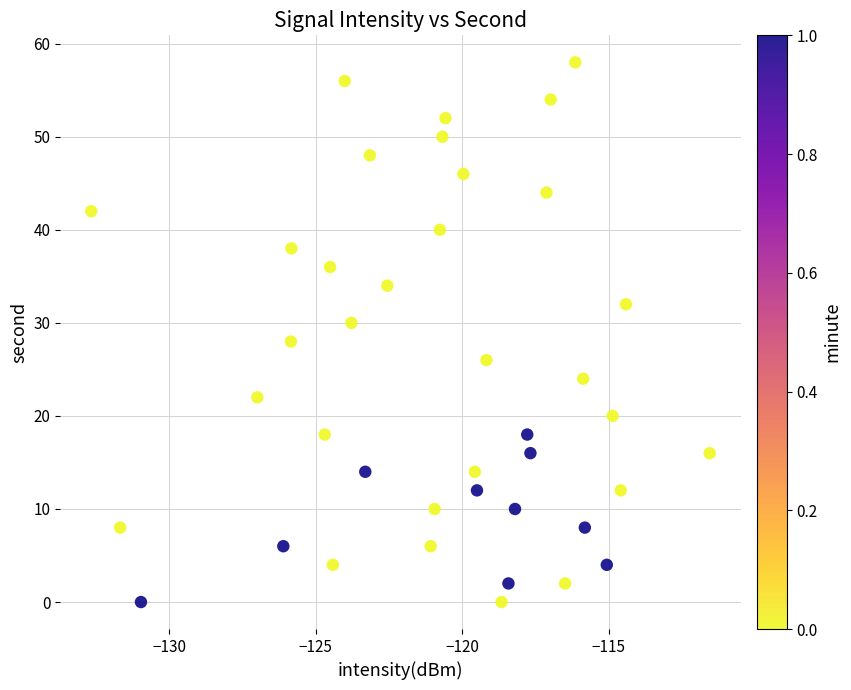

What is the range of Y values (max minus min)?

58